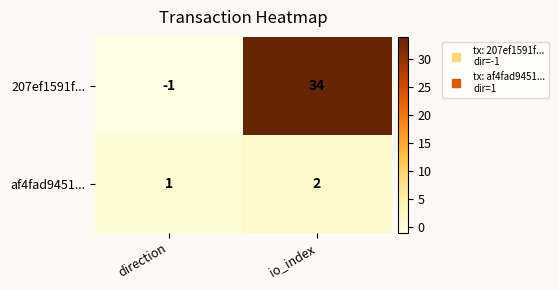

What is the sum of all af4fad9451... values?

3